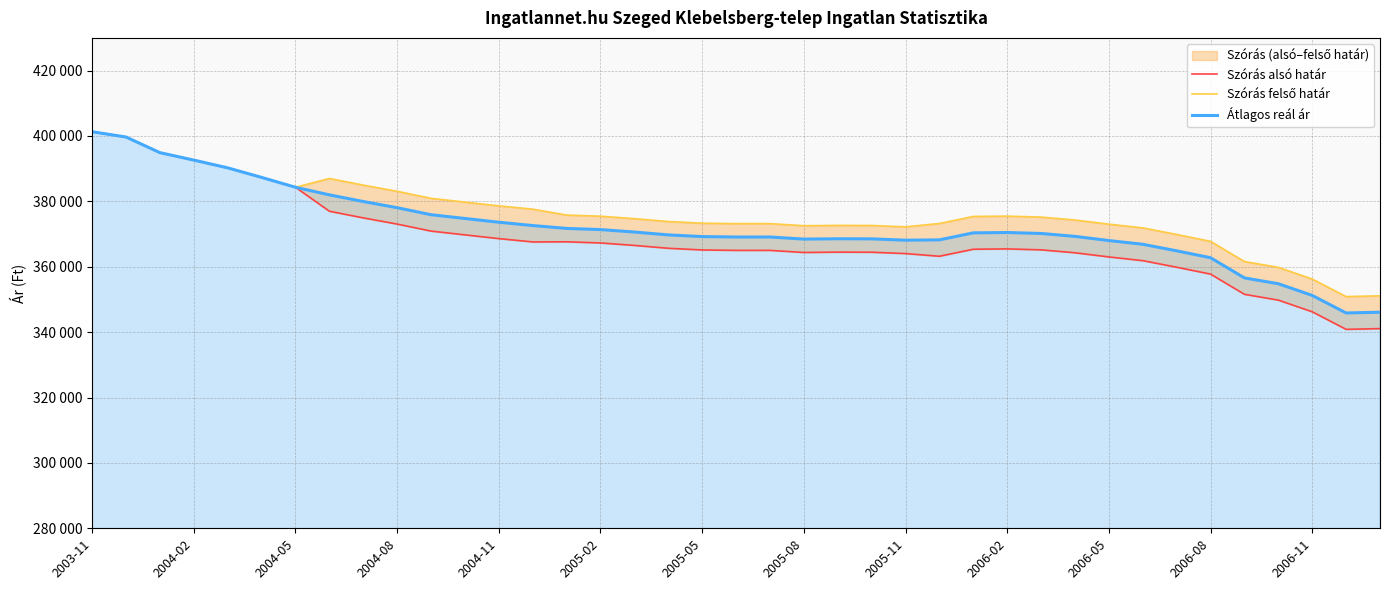

True or false: Átlagos reál ár and Szórás alsó határ cross at least once.

False